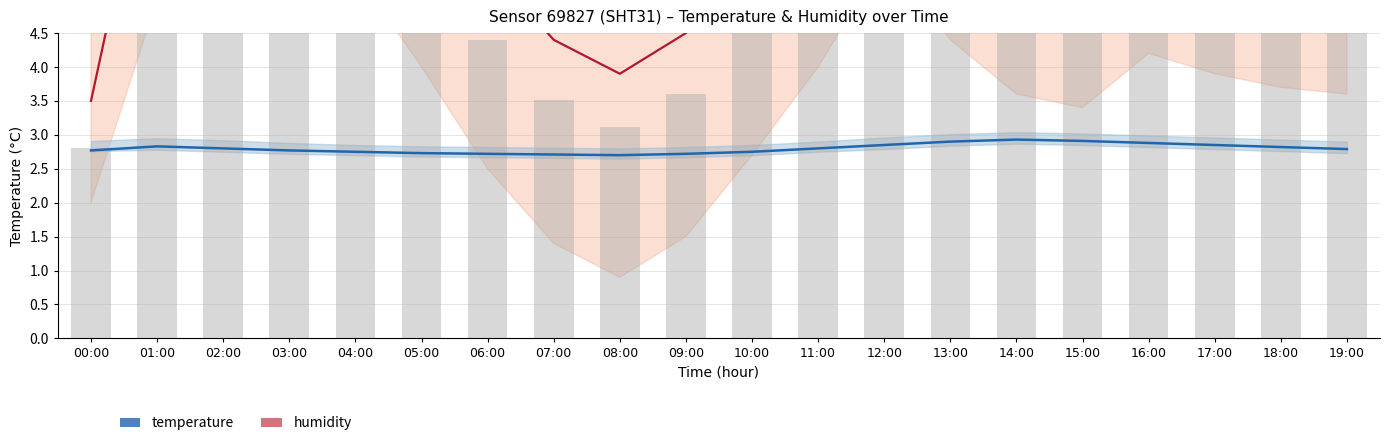

Reading left to right, extract all data points from this chart.

humidity: 00:00=3.5	01:00=8.0	02:00=8.7	03:00=9.4	04:00=8.4	05:00=7.0	06:00=5.5	07:00=4.4	08:00=3.9	09:00=4.5	10:00=5.7	11:00=7.0	12:00=8.6	13:00=7.4	14:00=6.6	15:00=6.4	16:00=7.2	17:00=6.9	18:00=6.7	19:00=6.6
temperature: 00:00=2.8	01:00=2.8	02:00=2.8	03:00=2.8	04:00=2.8	05:00=2.7	06:00=2.7	07:00=2.7	08:00=2.7	09:00=2.7	10:00=2.8	11:00=2.8	12:00=2.9	13:00=2.9	14:00=2.9	15:00=2.9	16:00=2.9	17:00=2.9	18:00=2.8	19:00=2.8